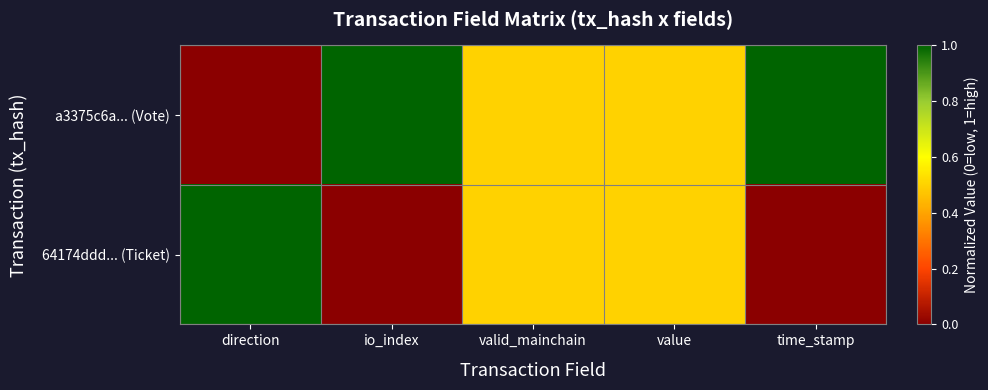

Which series has the widest spread of values?

a3375c6a... (Vote)